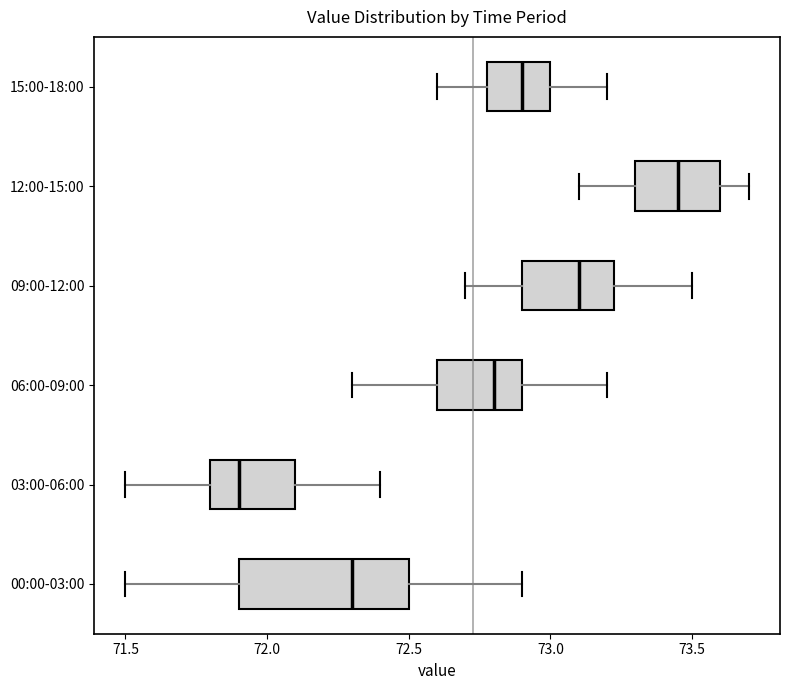

Which box has the furthest to the left median line?

03:00-06:00